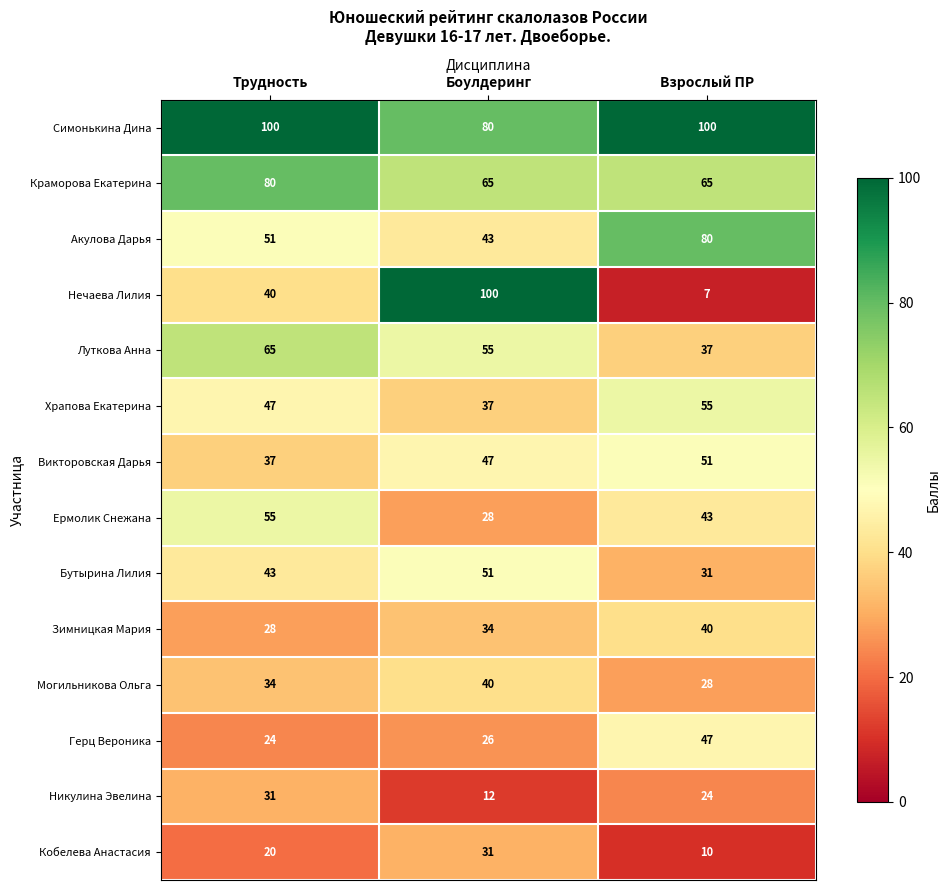

At Трудность, list the series in order from smallest to largest.

Кобелева Анастасия, Герц Вероника, Зимницкая Мария, Никулина Эвелина, Могильникова Ольга, Викторовская Дарья, Нечаева Лилия, Бутырина Лилия, Храпова Екатерина, Акулова Дарья, Ермолик Снежана, Луткова Анна, Краморова Екатерина, Симонькина Дина